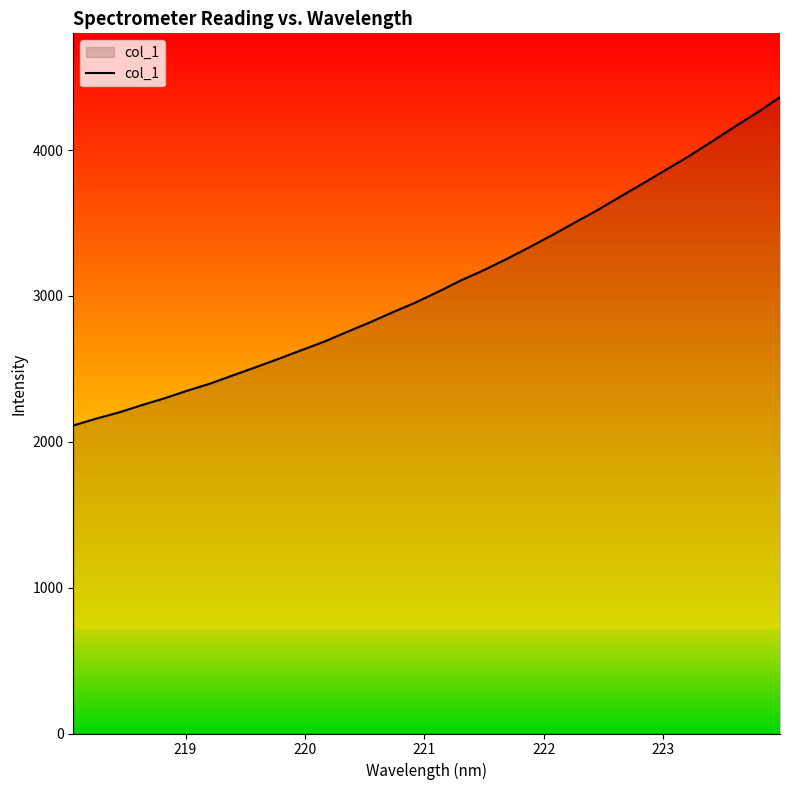

What is the greatest value displayed?

4362.4